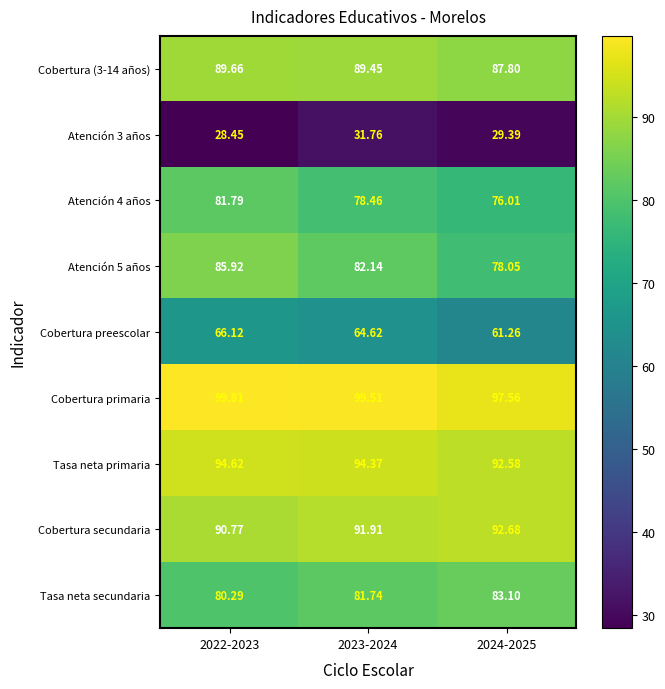

Which series has the largest total across all categories?

Cobertura primaria